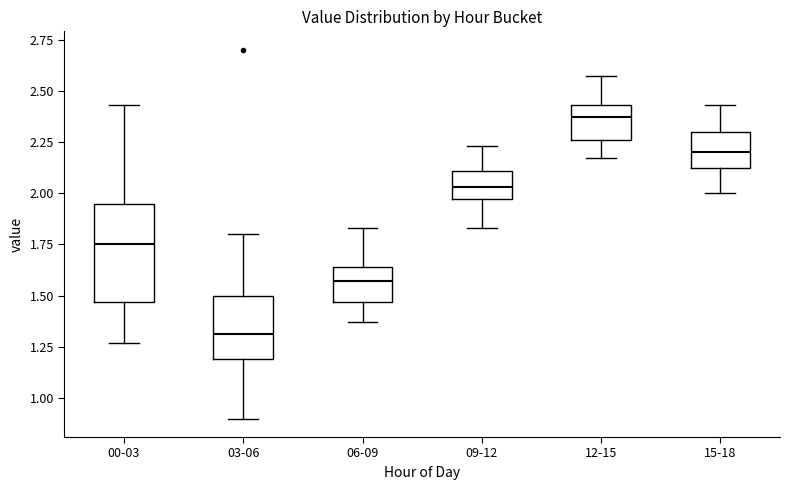

Comparing the boxes themselves (not the whiskers), which one is the tallest?

00-03